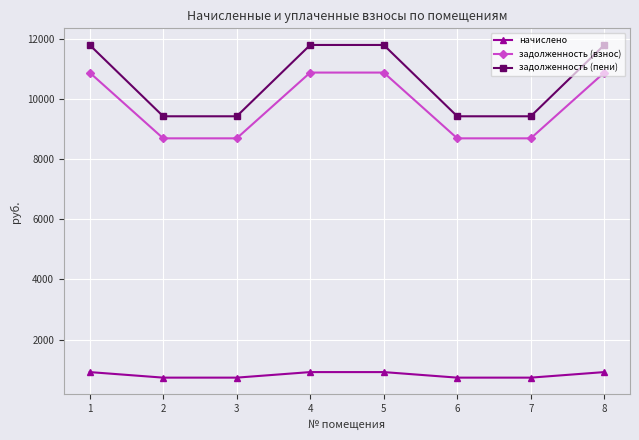

True or false: начислено has more than 1 interior local peaks.

False